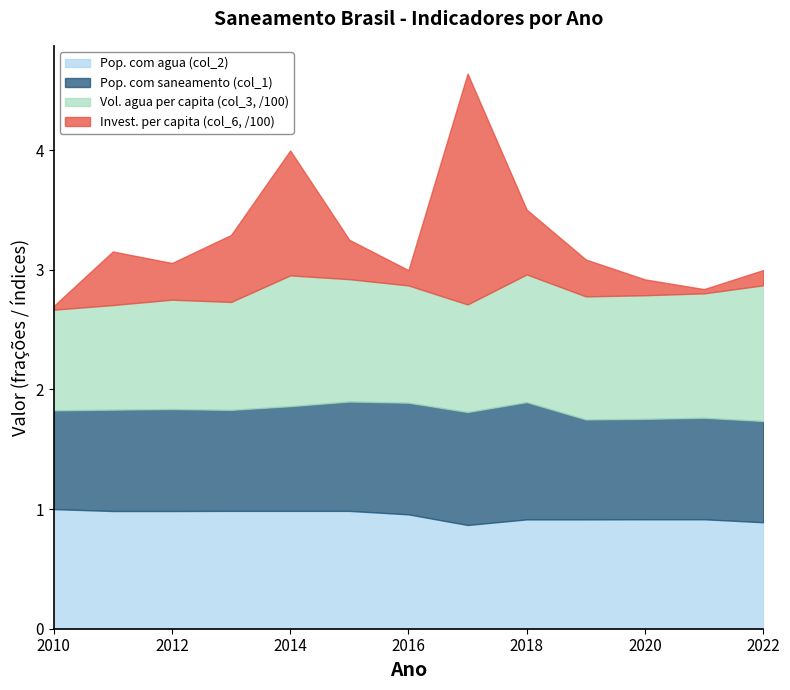

What is the value of the Pop. com agua (col_2) point at the 1st from the left?

1.0